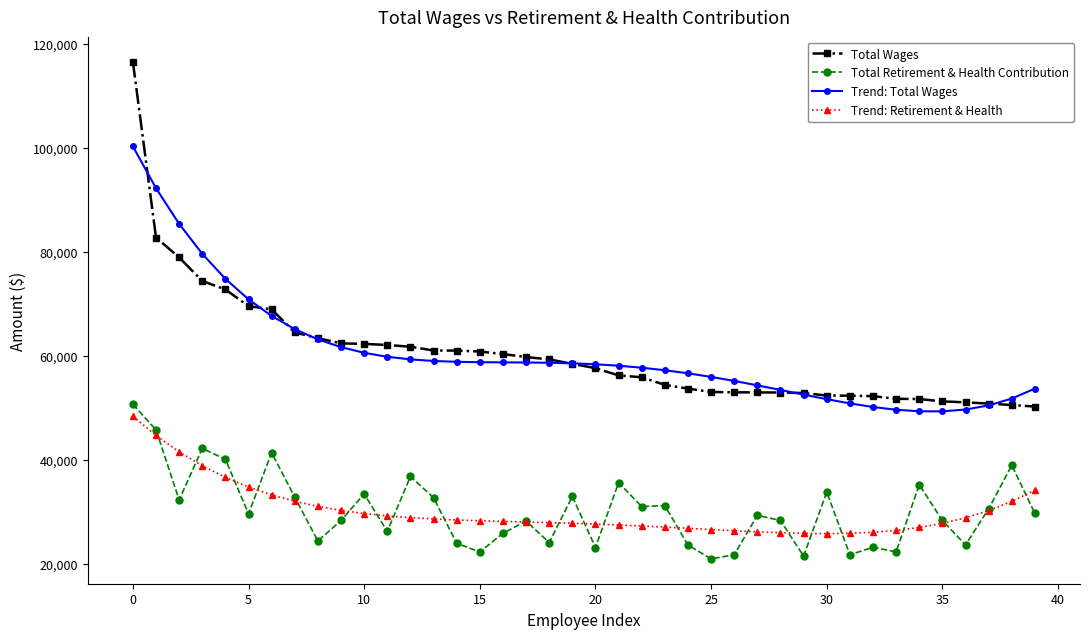

True or false: Total Wages and Trend: Retirement & Health cross at least once.

False